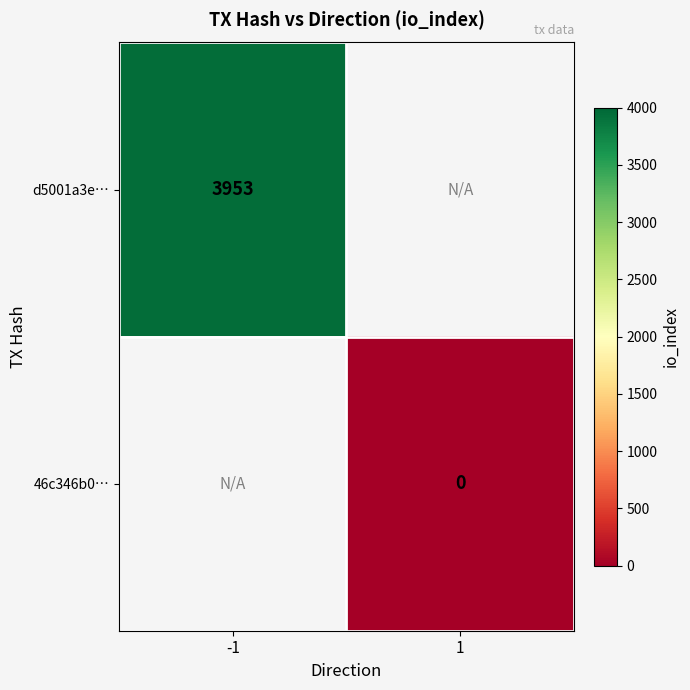

At 1, list the series in order from smallest to largest.

d5001a3e…, 46c346b0…